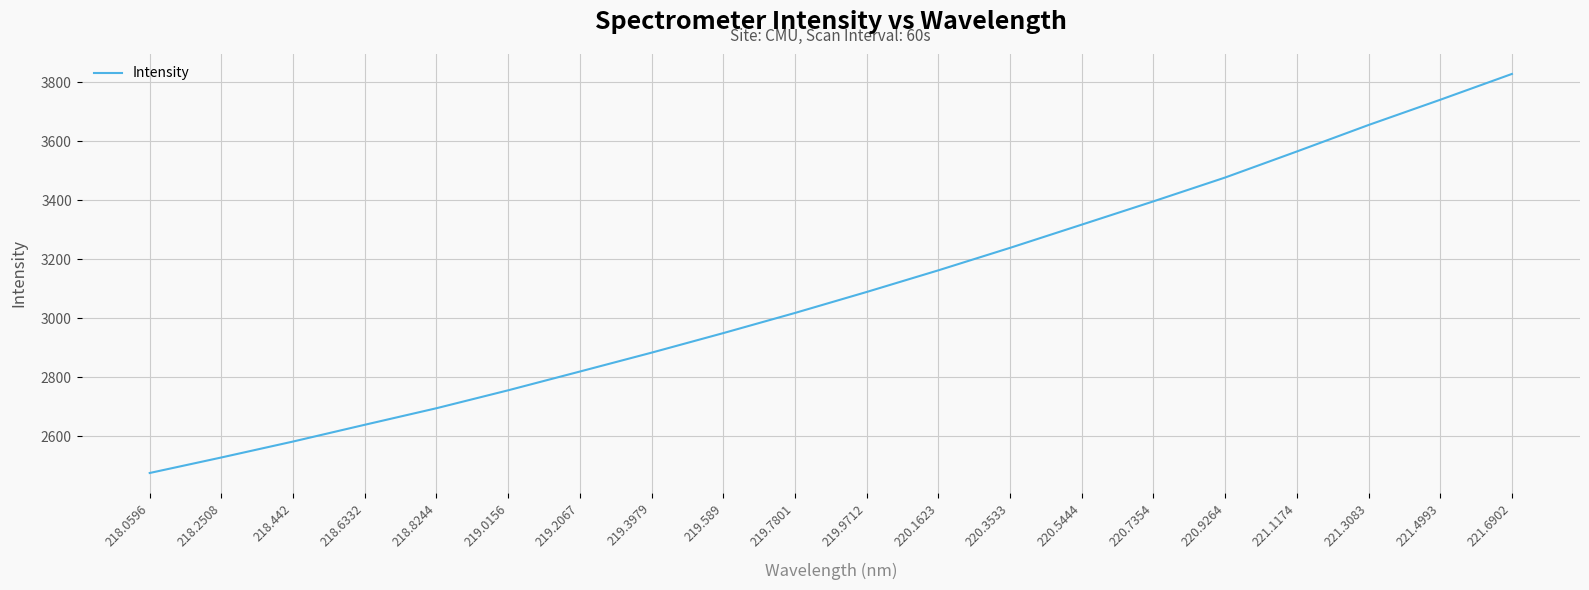

Reading left to right, extract all data points from this chart.

218.0596=2474.6	218.2508=2527.3	218.442=2581.4	218.6332=2638.3	218.8244=2694.4	219.0156=2755.3	219.2067=2818.9	219.3979=2883.1	219.589=2949.4	219.7801=3017.8	219.9712=3089.0	220.1623=3162.4	220.3533=3238.7	220.5444=3317.5	220.7354=3396.6	220.9264=3477.4	221.1174=3565.8	221.3083=3655.7	221.4993=3741.3	221.6902=3829.0